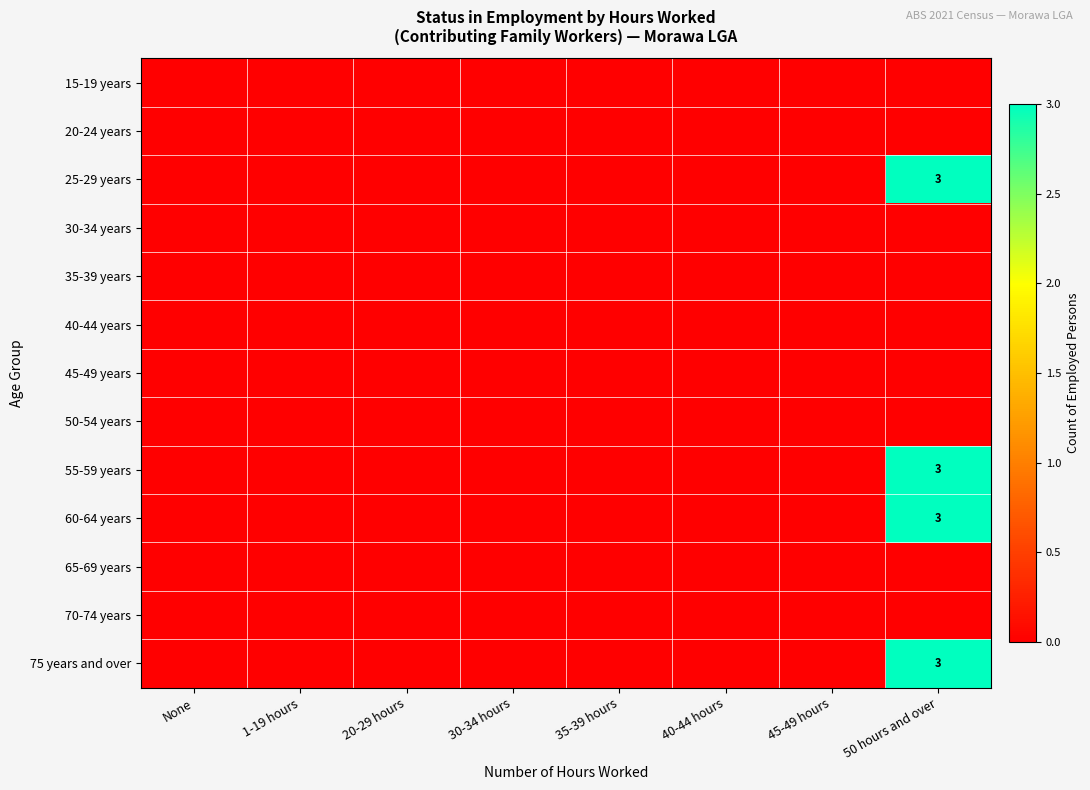

The value of 60-64 years at 50 hours and over is 4. True or false?

False